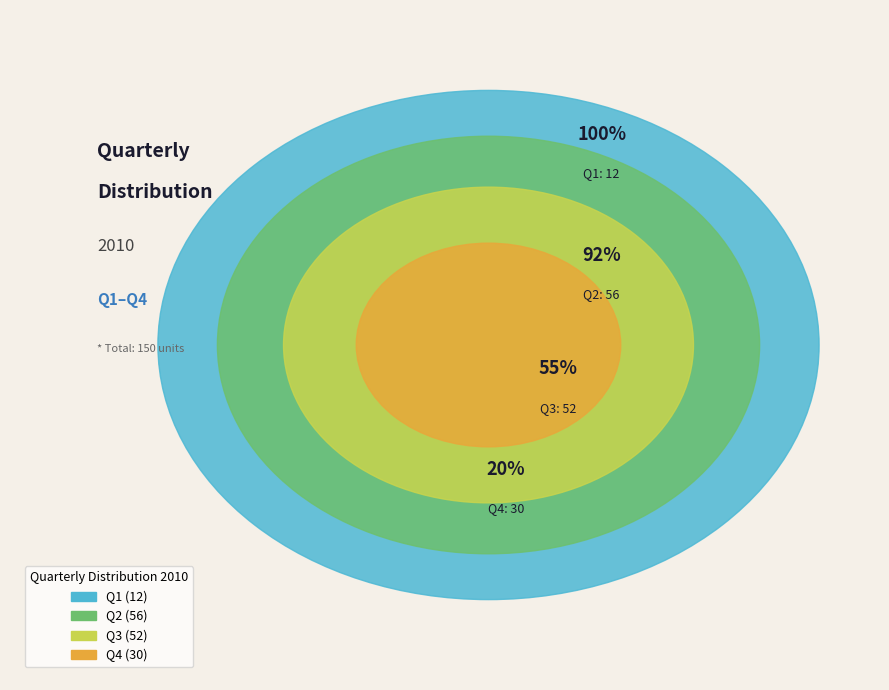

How many slices are in this pie chart?

4